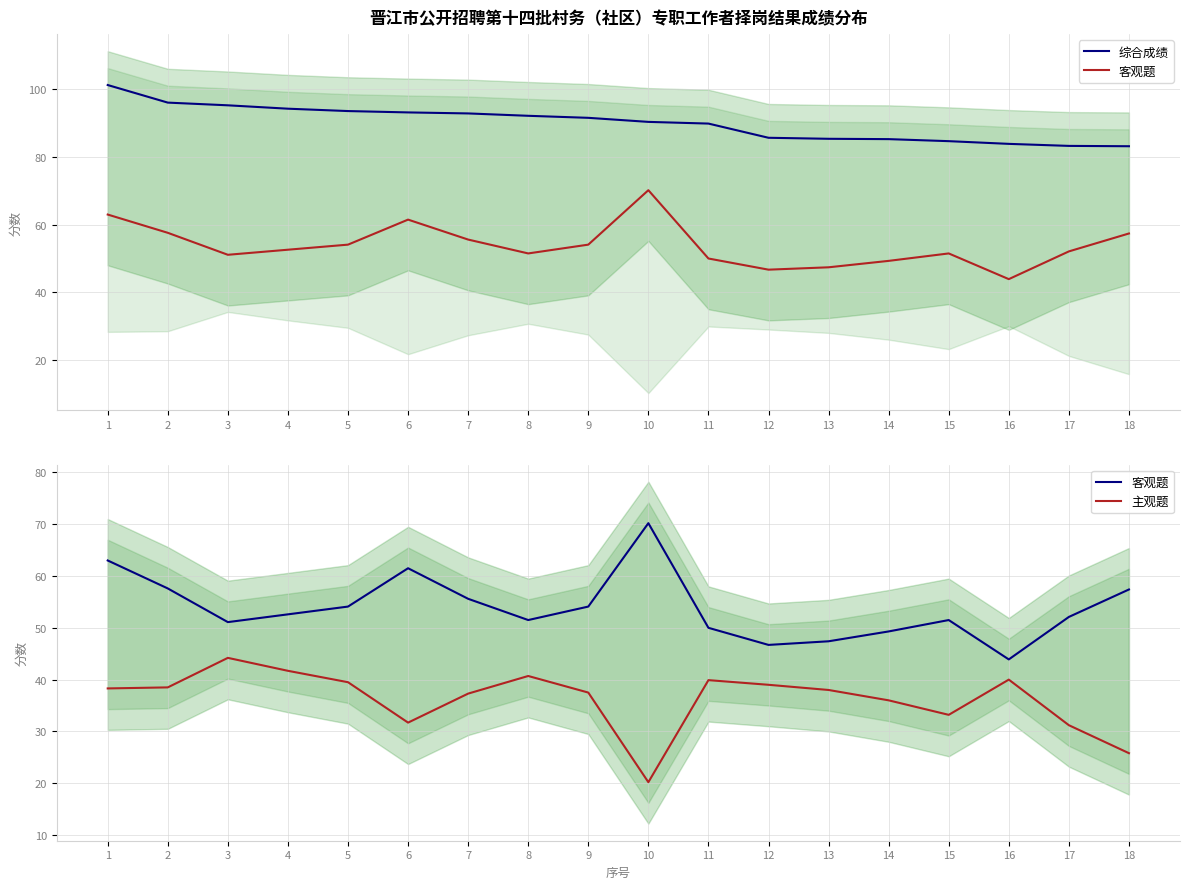

At which category does 主观题 reach its first local valley?

6